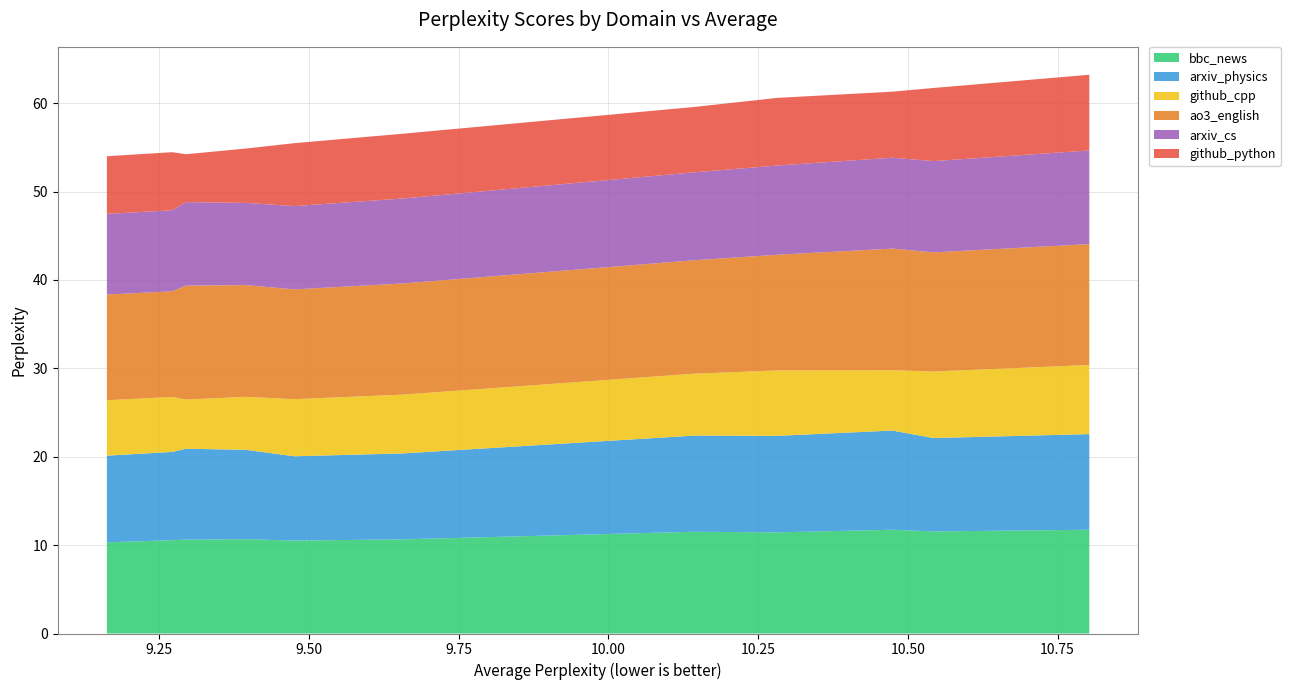

Reading left to right, extract all data points from this chart.

bbc_news: 10.3	10.6	10.6	10.7	10.5	10.7	11.5	11.4	11.7	11.5	11.7
arxiv_physics: 9.8	10.0	10.3	10.1	9.5	9.7	10.9	10.9	11.2	10.6	10.8
github_cpp: 6.3	6.2	5.6	6.0	6.5	6.7	7.0	7.4	6.8	7.5	7.8
ao3_english: 12.0	11.9	12.9	12.6	12.4	12.6	12.8	13.1	13.8	13.5	13.7
arxiv_cs: 9.1	9.2	9.4	9.3	9.4	9.6	9.9	10.1	10.3	10.3	10.6
github_python: 6.5	6.6	5.4	6.2	7.1	7.3	7.4	7.7	7.5	8.3	8.6